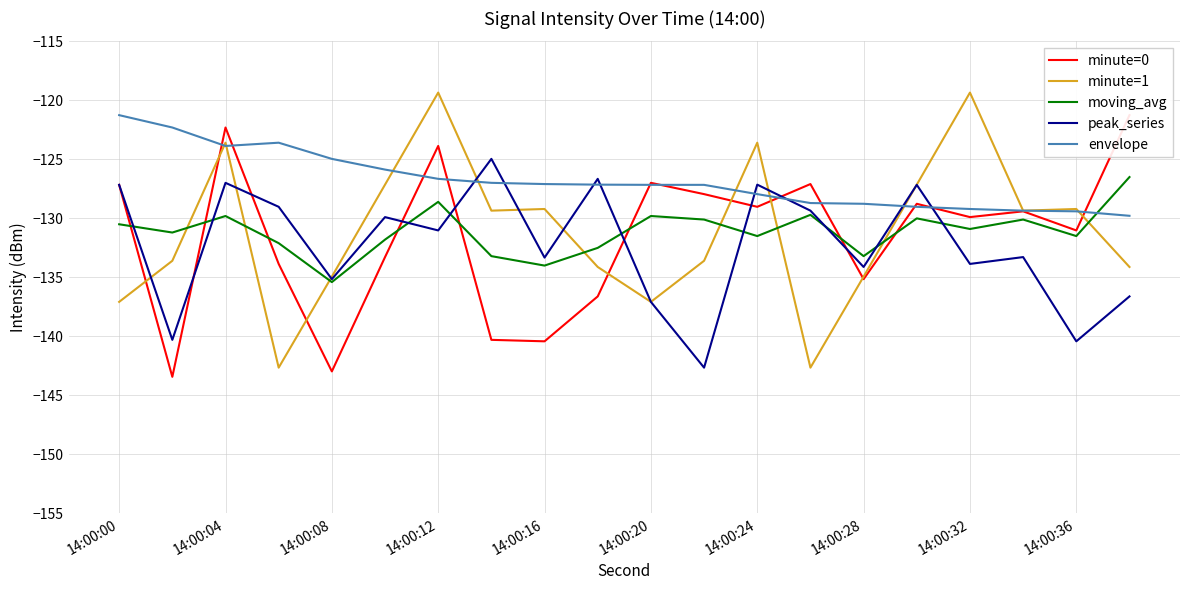

What is the value of the minute=1 point at the 17th from the left?

-119.3